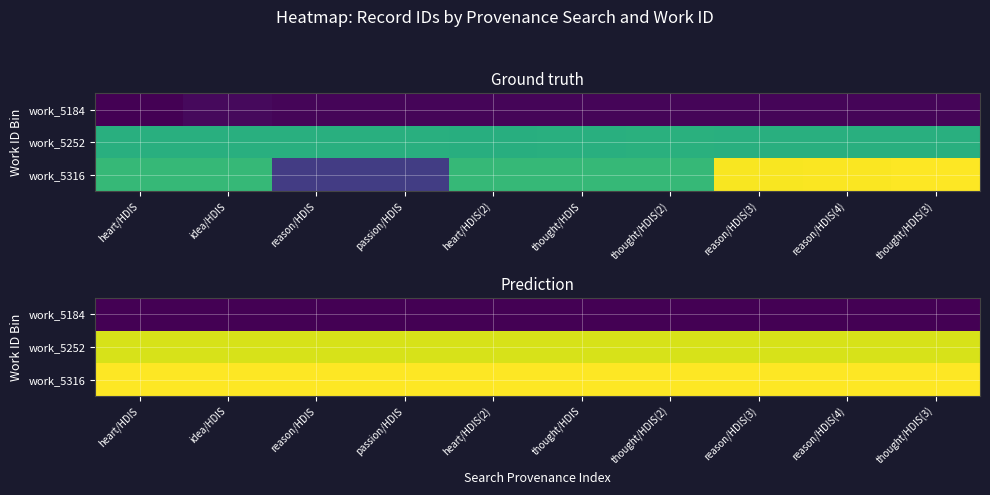

What is the maximum value for work_5252?

14150.0